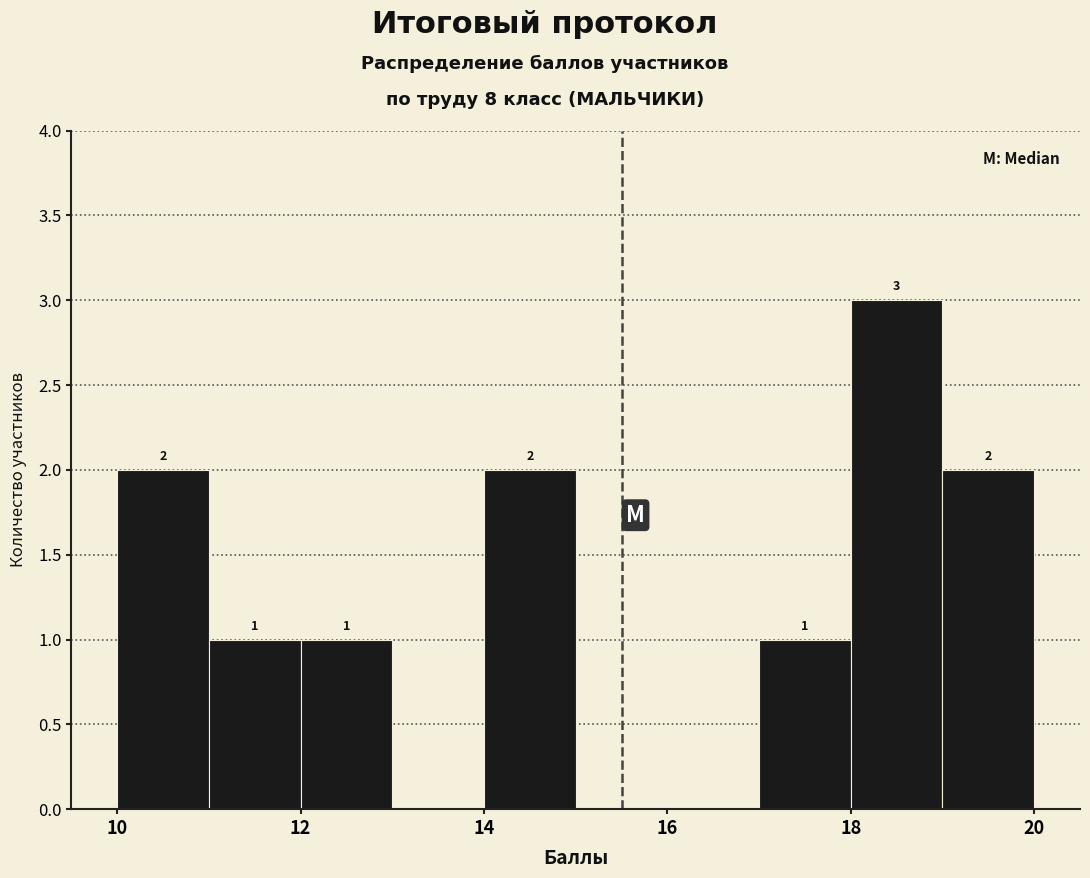

Over which range of the x-axis is the bar tallest?

18 to 19